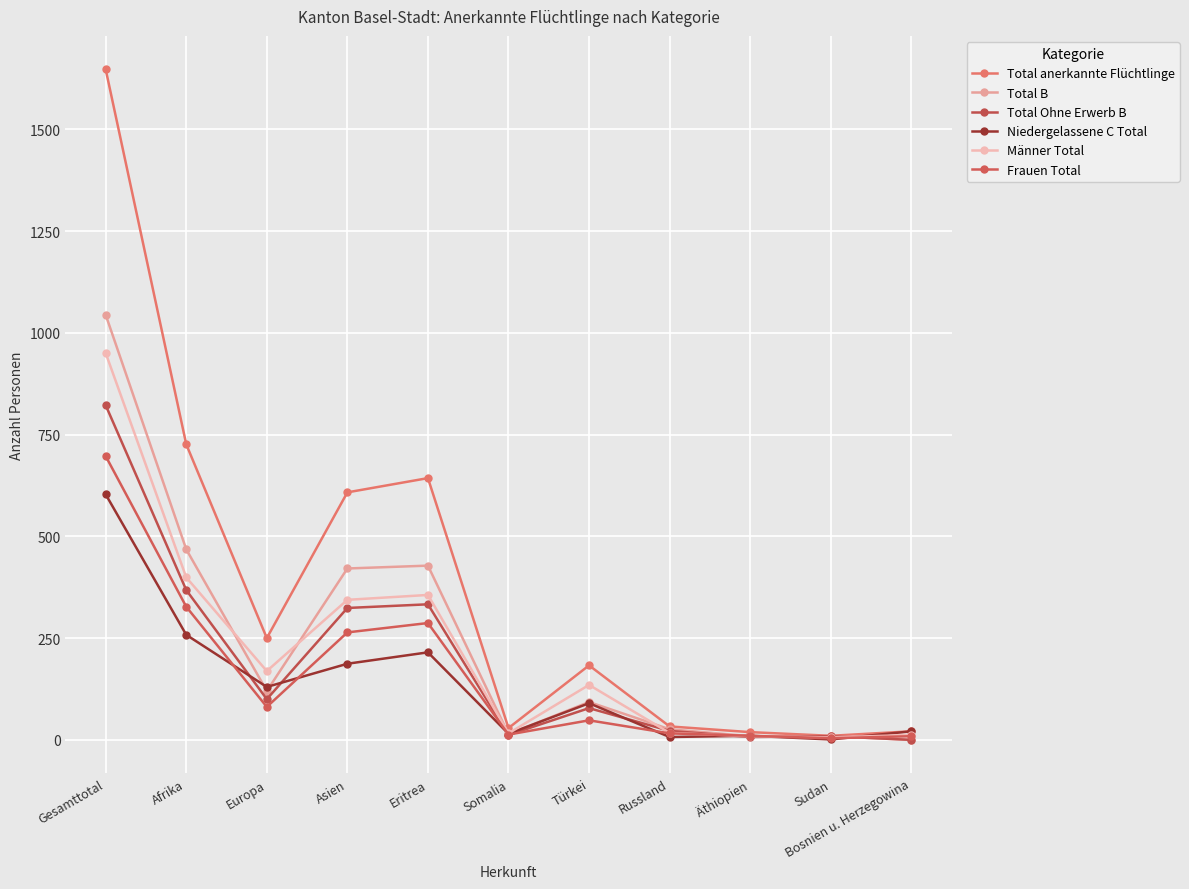

How many lines are shown in the chart?

6